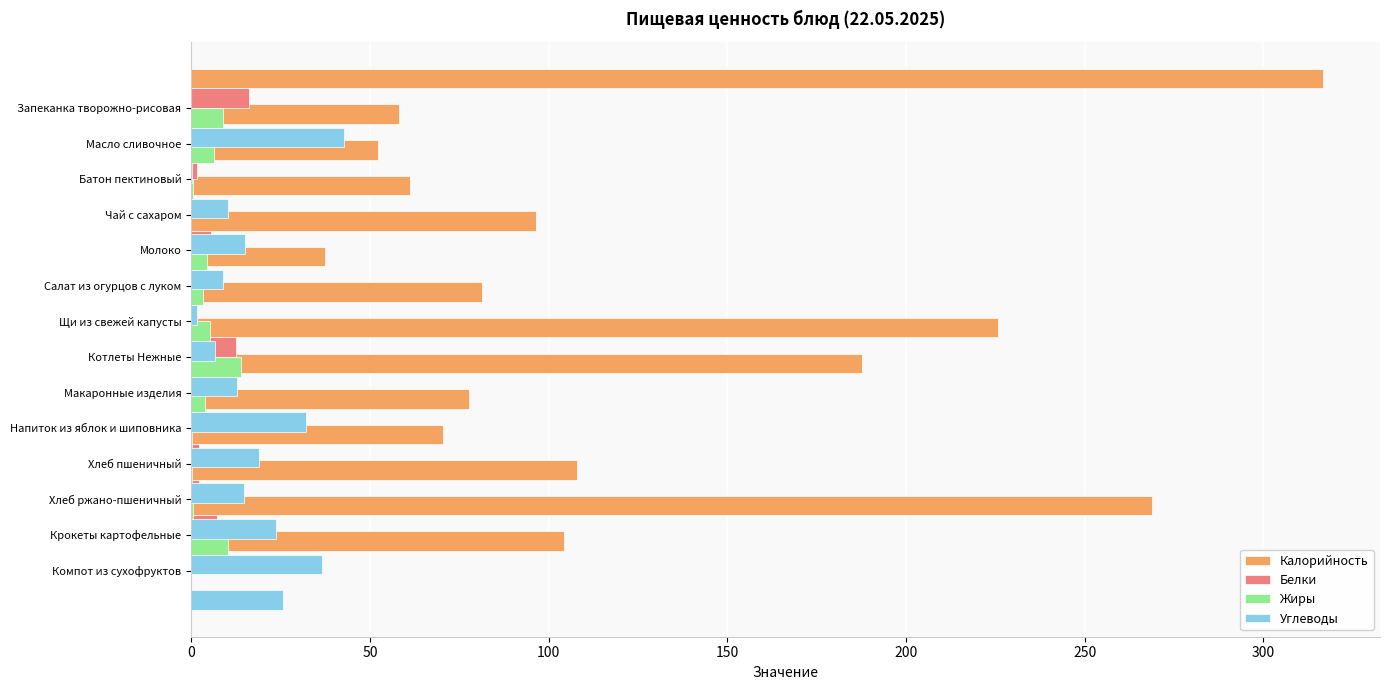

What is the difference between the maximum and minimum values in the Калорийность series?

279.3